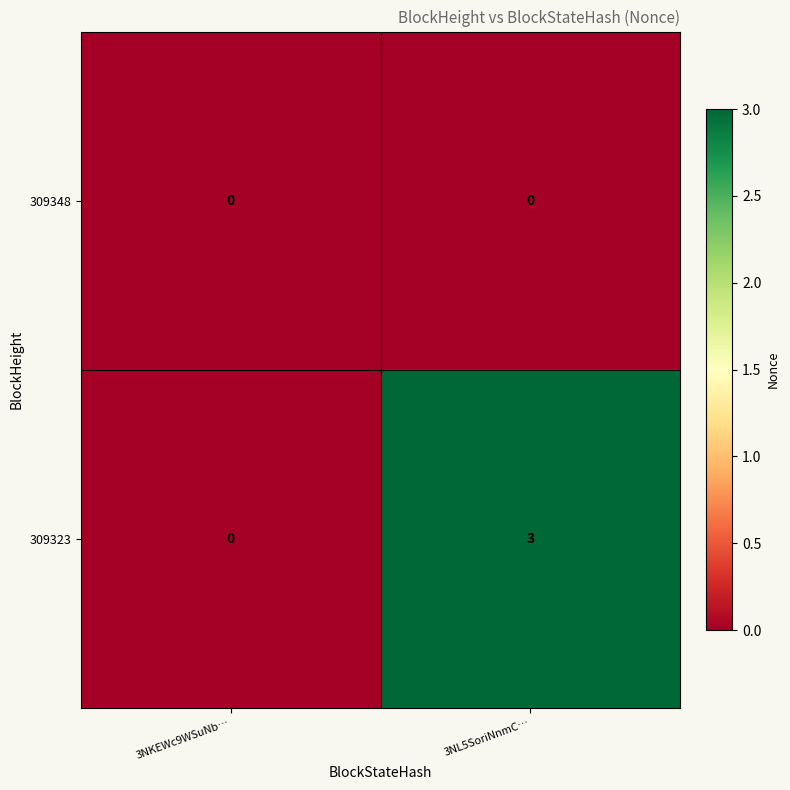

Which series has the largest total across all categories?

309323